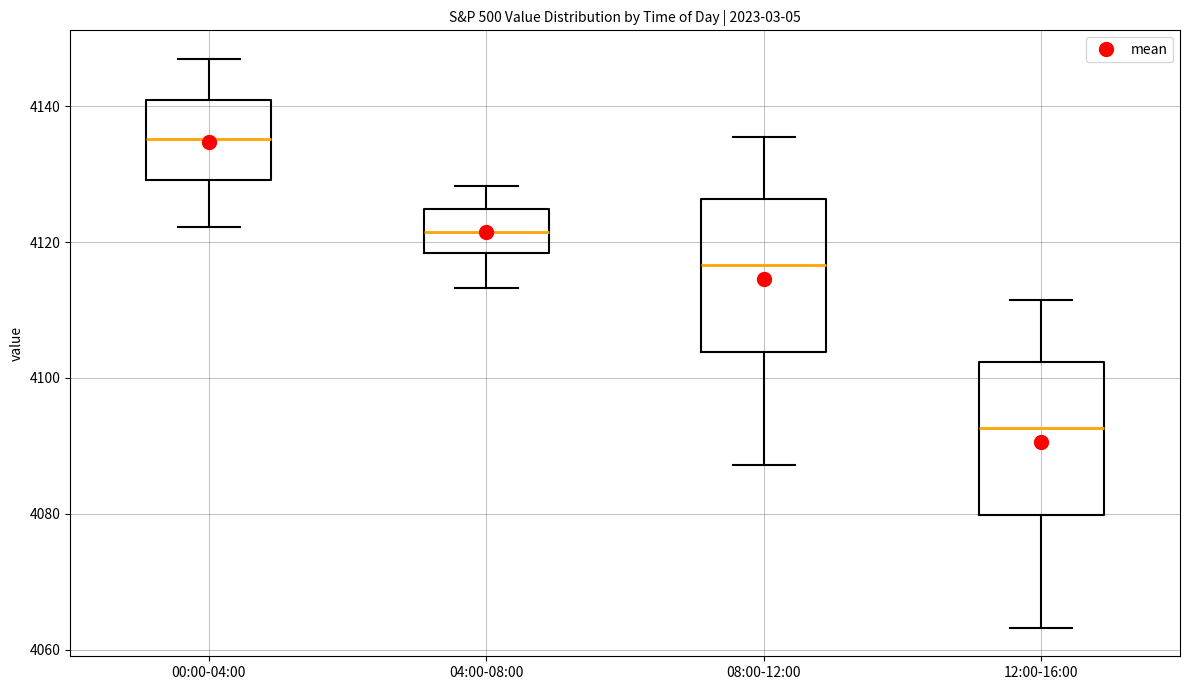

Reading left to right, read every box against the y-axis: the position of its median line, the range the box covers, and the ends of its whiskers. The values are not printed on the chart, so give them approximately, as read against the axis.

00:00-04:00: median 4136, box 4130 to 4142, whiskers 4122 to 4148
04:00-08:00: median 4122, box 4118 to 4124, whiskers 4114 to 4128
08:00-12:00: median 4116, box 4104 to 4126, whiskers 4088 to 4136
12:00-16:00: median 4092, box 4080 to 4102, whiskers 4064 to 4112